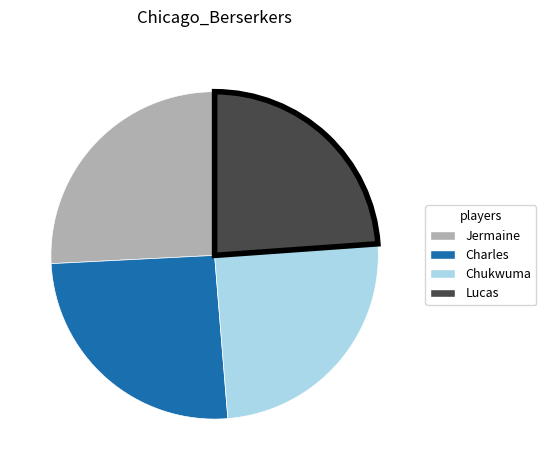

Is it true that Charles is 36% of the pie?

False